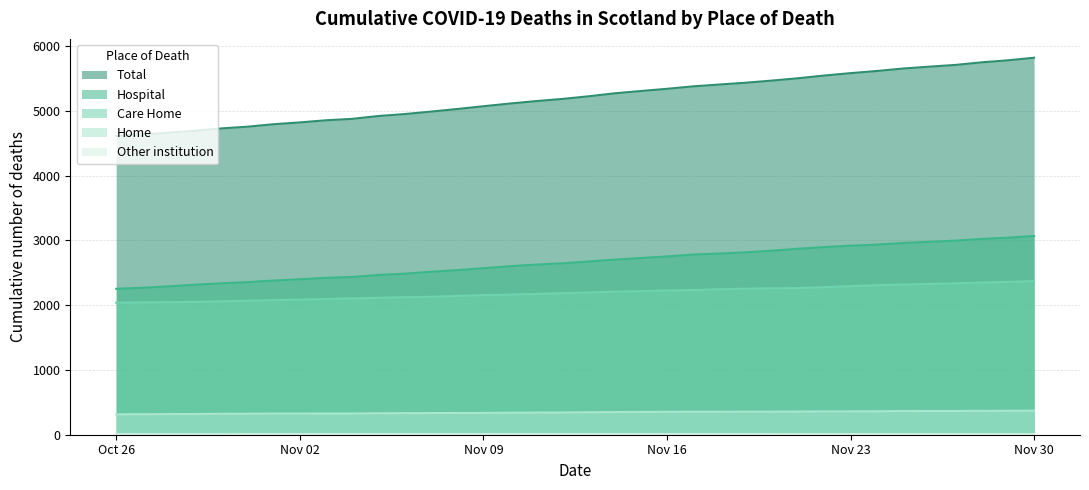

The value of Home at 2020-11-05 is 3982. True or false?

False